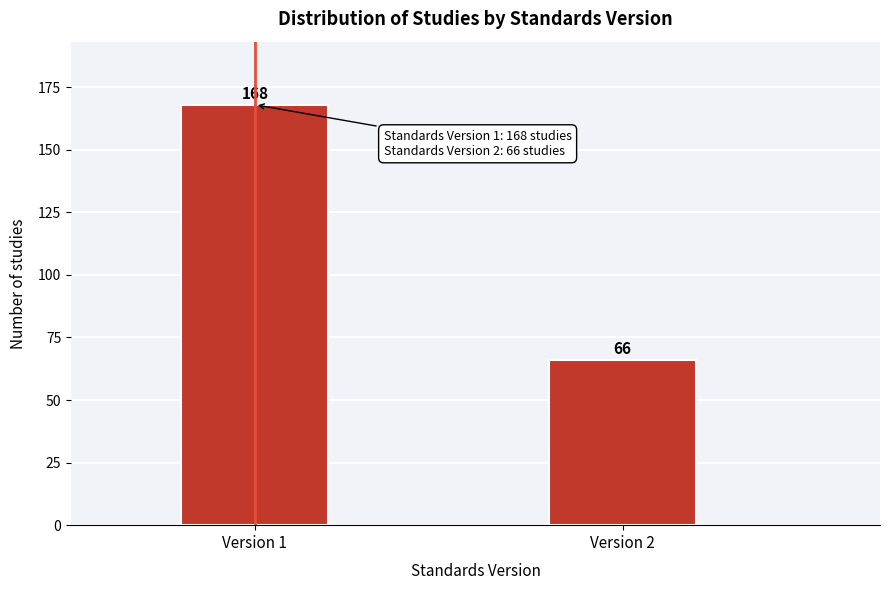

Reading left to right, list all the values displayed in this chart.

Version 1=168	Version 2=66